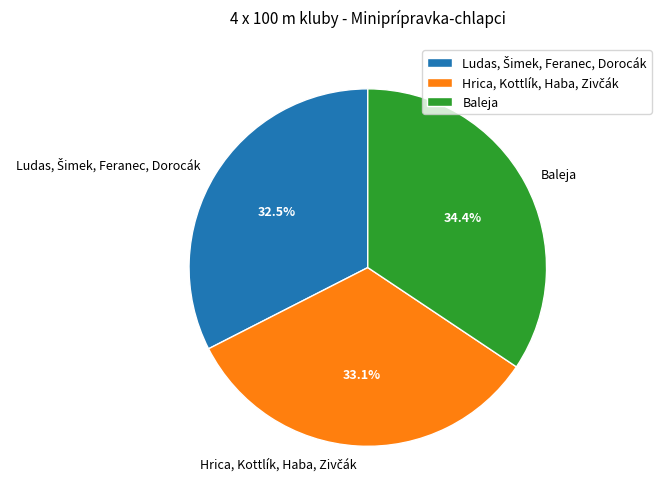

Does Baleja account for over 50% of the chart?

No